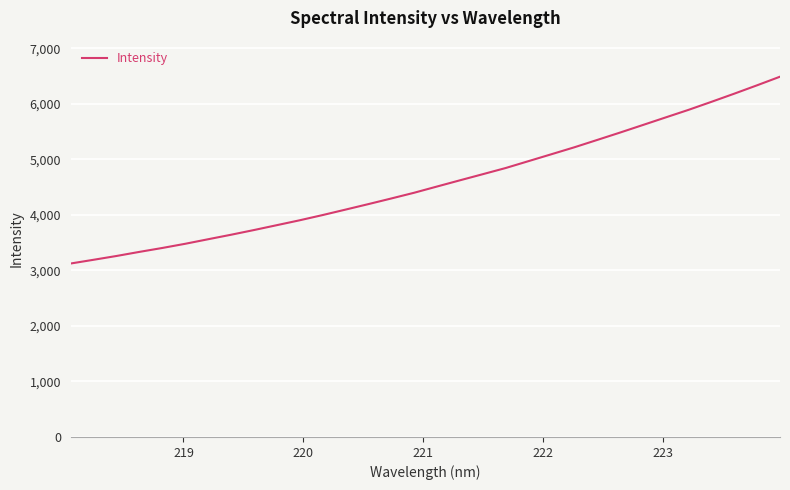

How many series are shown in this chart?

1